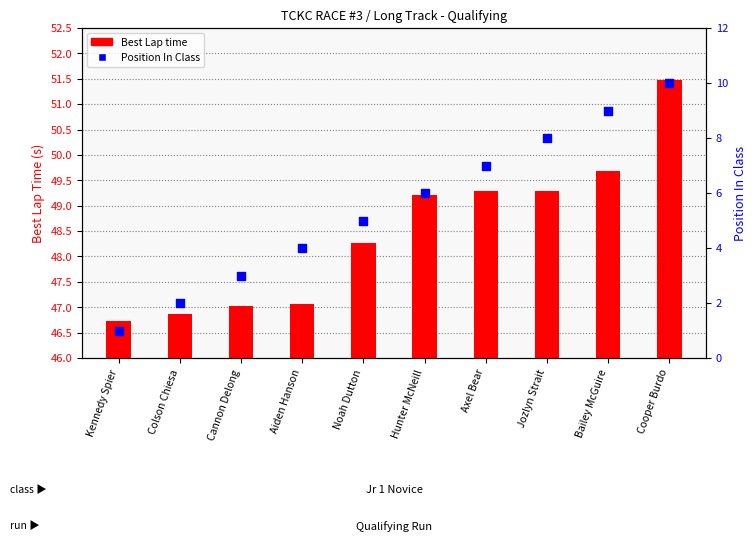

At how many categories does at least one series exceed 48?

6